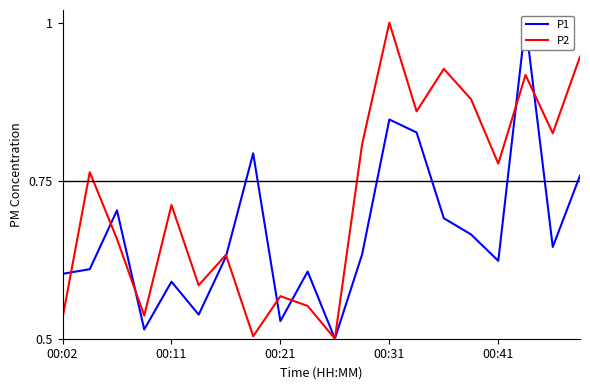

Rank the categories by P1 value from highest to lowest.

17, 12, 13, 7, 19, 00:21, 14, 15, 18, 11, 6, 16, 00:11, 9, 00:02, 00:41, 5, 8, 00:31, 10